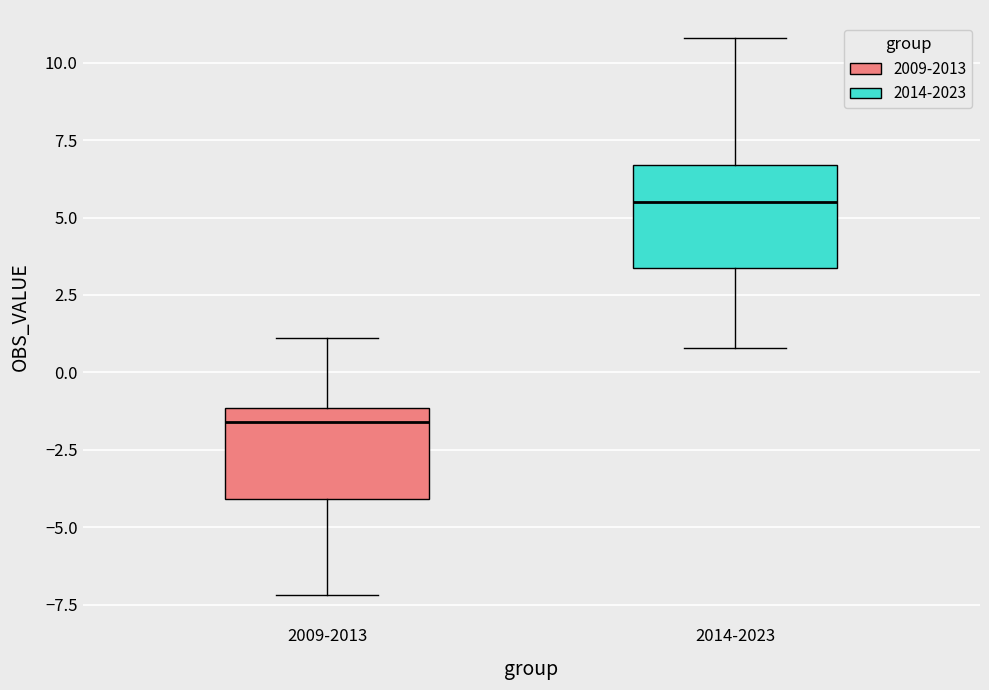

Reading left to right, read every box against the y-axis: the position of its median line, the range the box covers, and the ends of its whiskers. The values are not printed on the chart, so give them approximately, as read against the axis.

2009-2013: median -1.5, box -4.0 to -1.0, whiskers -7.0 to 1.0
2014-2023: median 5.5, box 3.5 to 6.5, whiskers 1.0 to 11.0